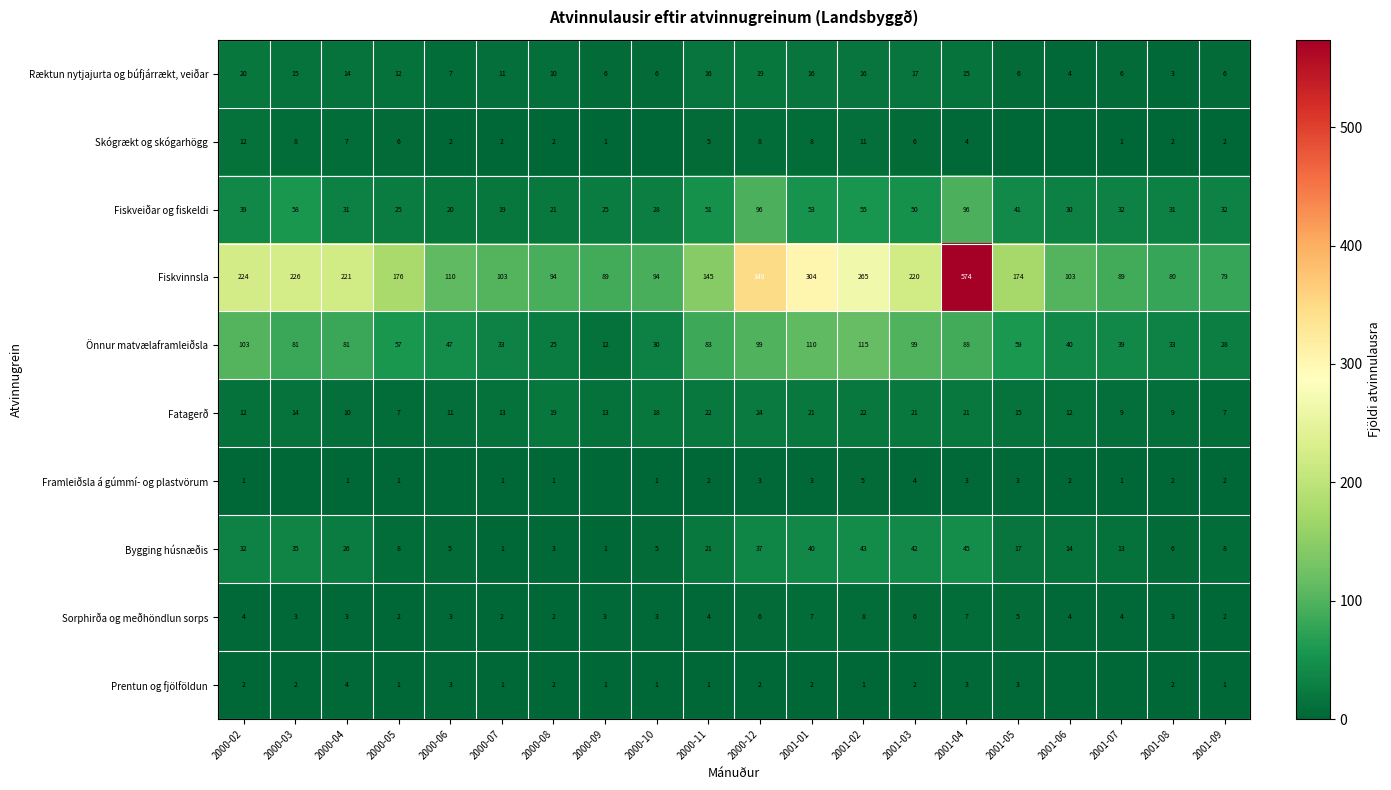

What is the difference between the maximum and minimum values in the Önnur matvælaframleiðsla series?

103